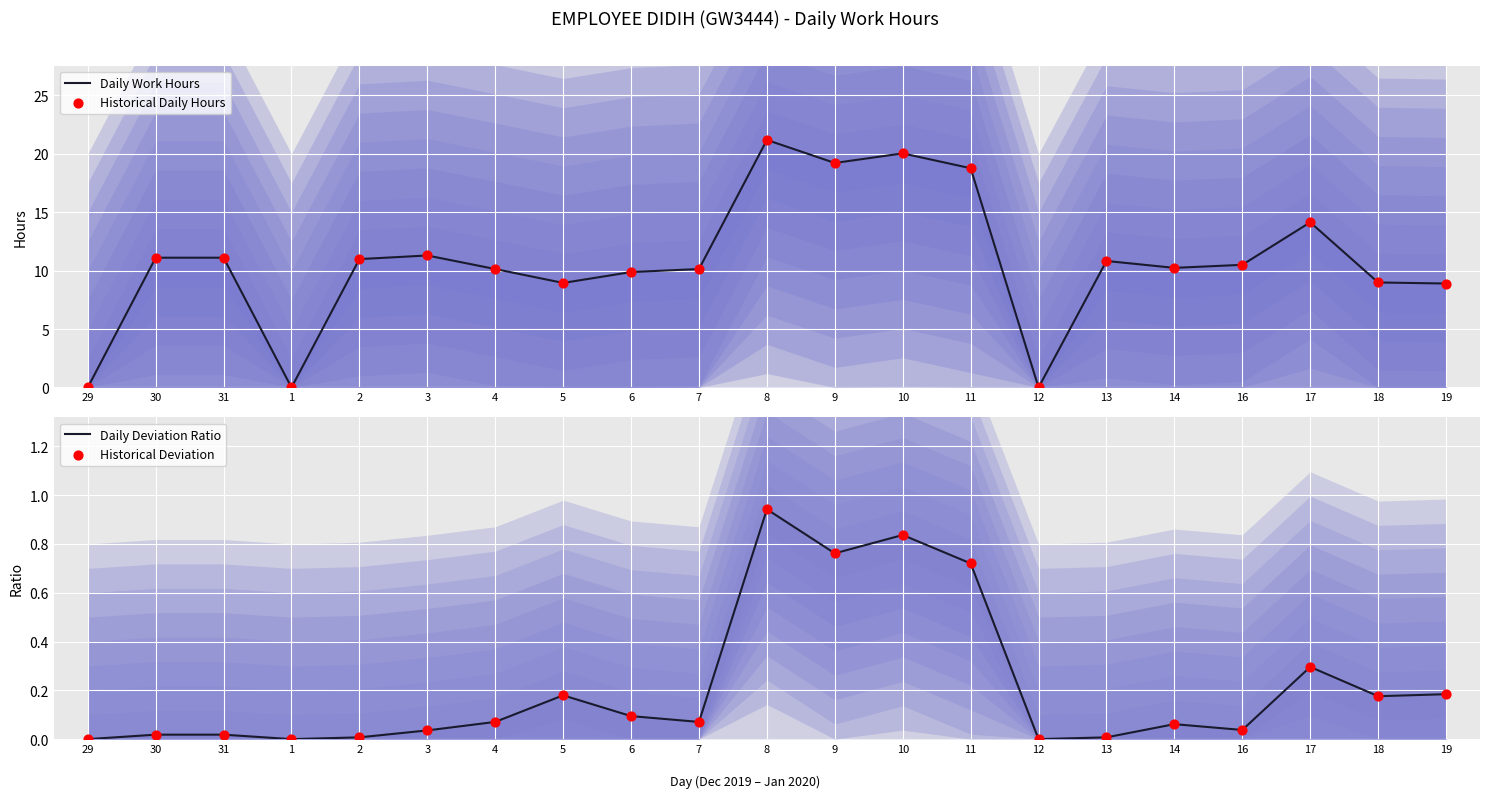

What is the total value across all series at 11?

39.0